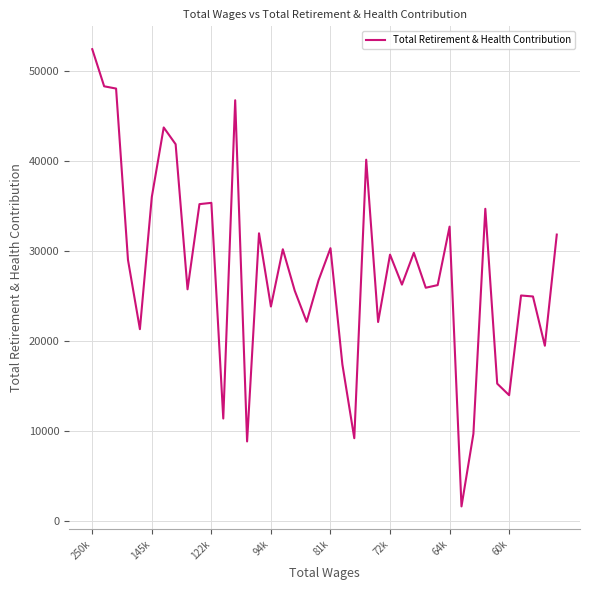

What is the greatest value displayed?

52460